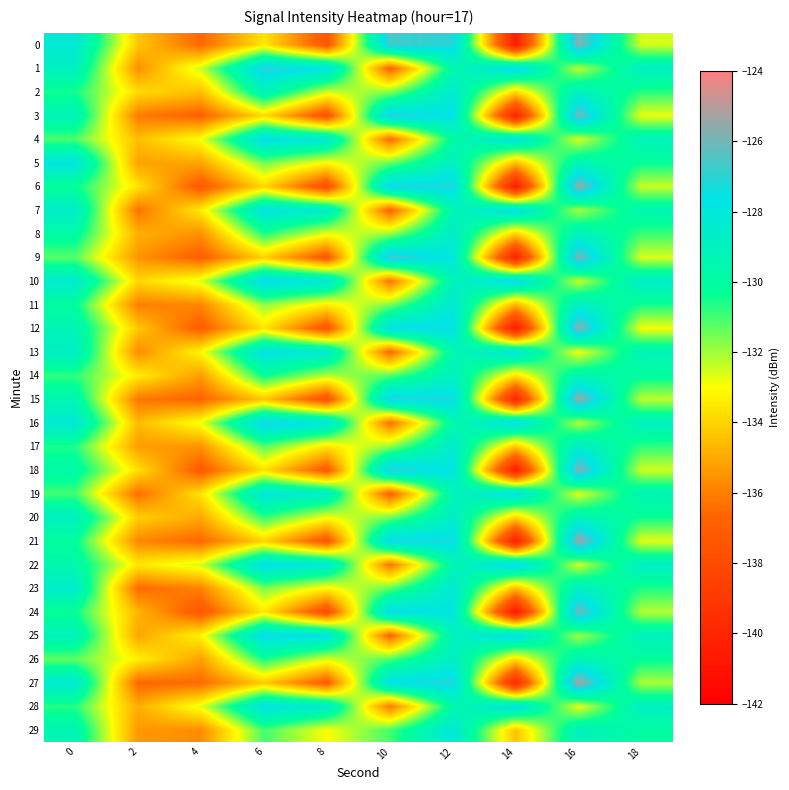

Which label corresponds to the smallest value in the chart?

14